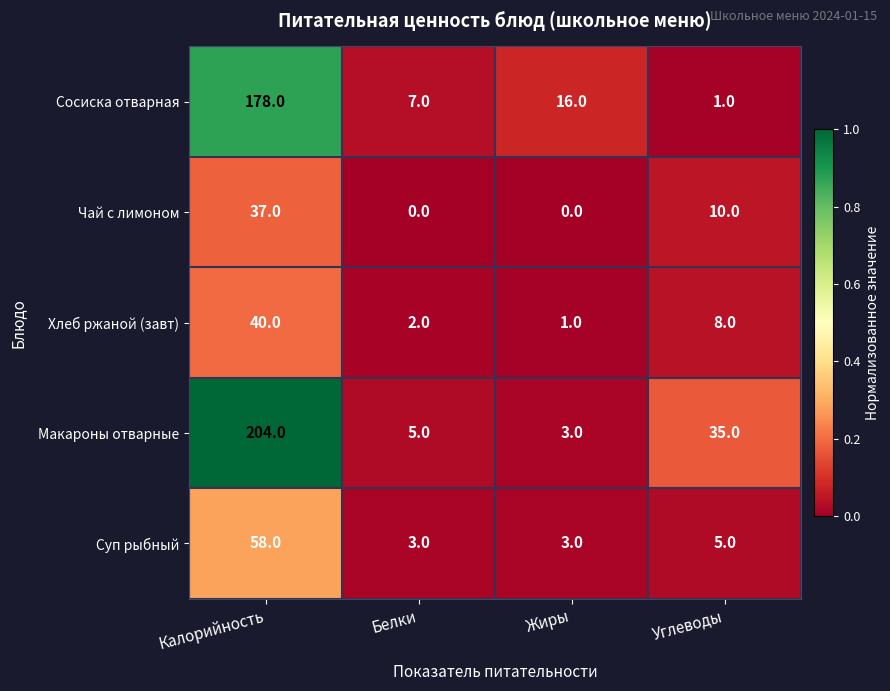

What is the maximum value shown in the chart?

204